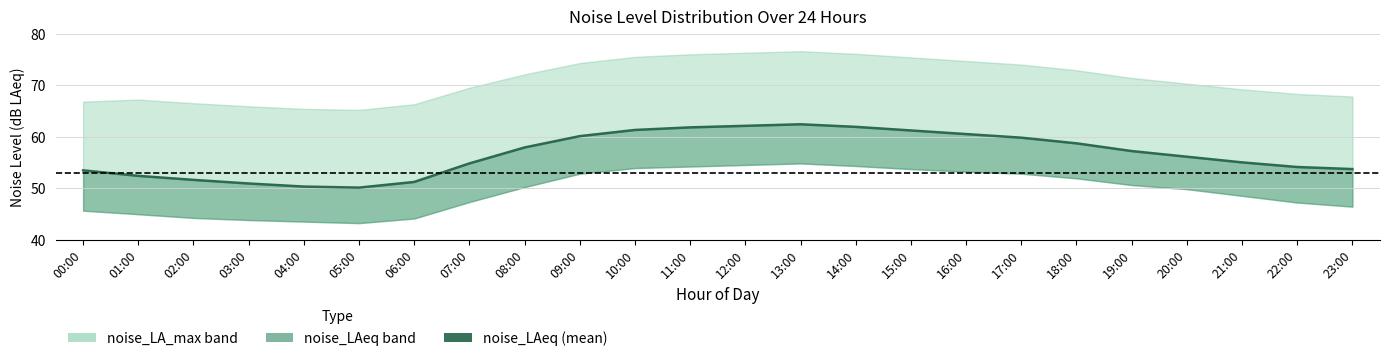

Is it true that the value at 09:00 is 60.1?

True